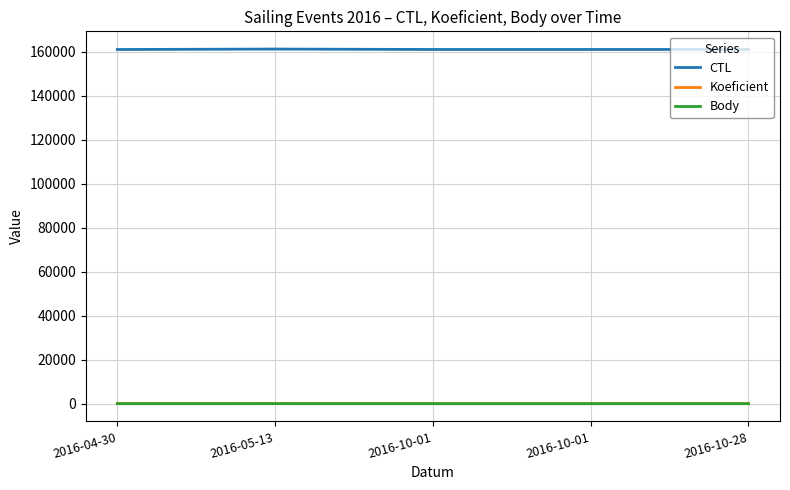

Reading left to right, extract all data points from this chart.

CTL: 2016-04-30=161105.0	2016-05-13=161306.0	2016-10-01=161115.0	2016-10-01=161115.0	2016-10-28=161119.0
Koeficient: 2016-04-30=7.0	2016-05-13=18.0	2016-10-01=2.0	2016-10-01=2.0	2016-10-28=12.0
Body: 2016-04-30=10.5	2016-05-13=18.0	2016-10-01=3.0	2016-10-01=3.0	2016-10-28=12.0